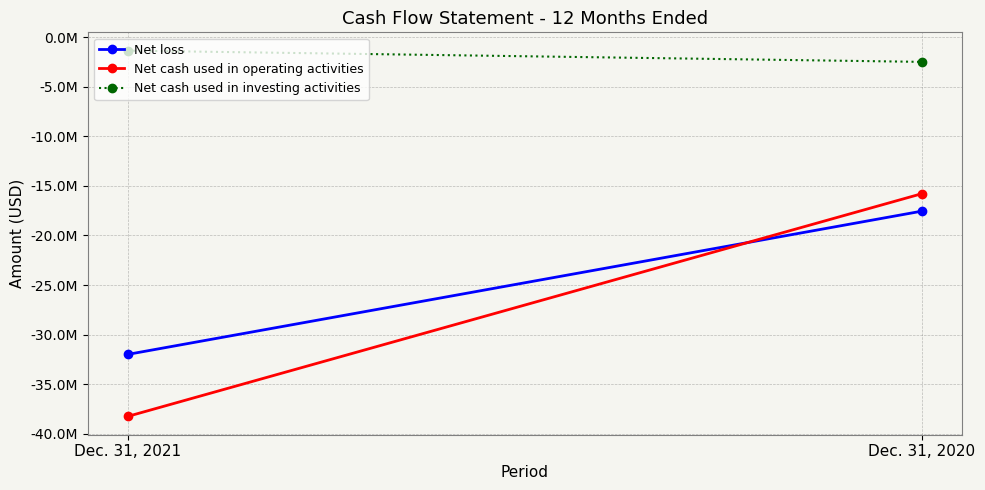

Which has a higher value, Dec. 31, 2020 or Dec. 31, 2021?

Dec. 31, 2020